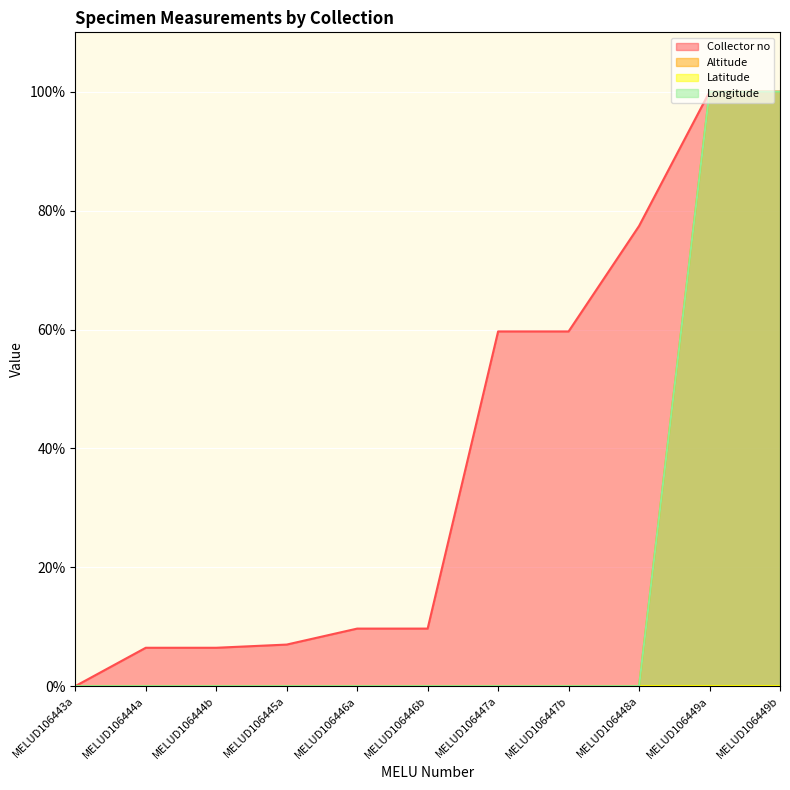

Does the chart display data point markers on the line(s)?

No